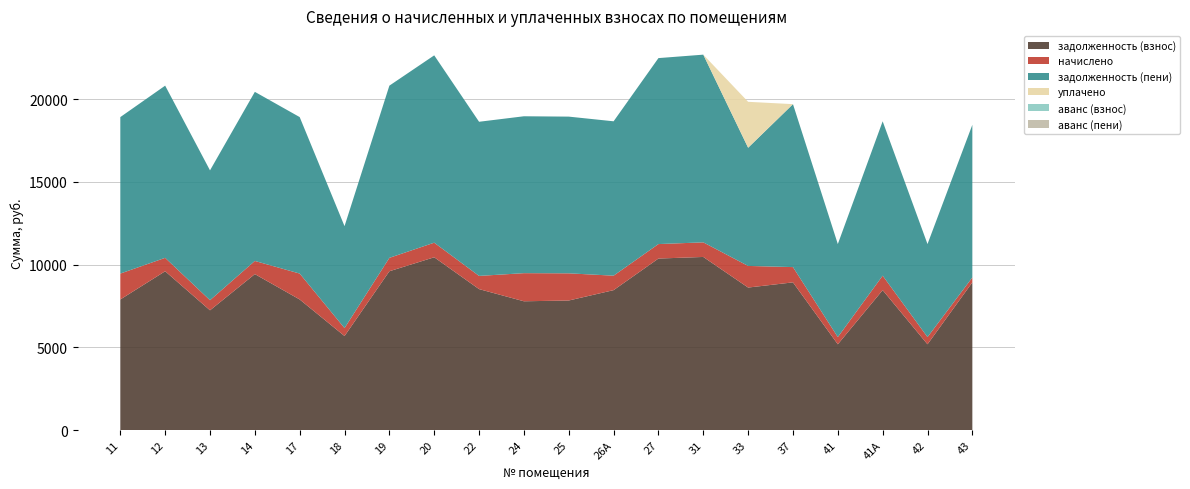

Reading left to right, extract all data points from this chart.

задолженность (взнос): 11=7893.8	12=9600.0	13=7238.4	14=9427.2	17=7893.8	18=5683.2	19=9600.0	20=10444.8	22=8520.3	24=7784.1	25=7831.1	26А=8457.6	27=10368.0	31=10464.0	33=8614.2	37=8927.5	41=5184.0	41А=8457.6	42=5184.0	43=8927.5
начислено: 11=1566.0	12=810.0	13=610.7	14=795.4	17=1566.0	18=479.5	19=810.0	20=881.3	22=798.0	24=1700.4	25=1642.8	26А=874.8	27=874.8	31=882.9	33=1307.4	37=923.4	41=437.4	41А=874.8	42=437.4	43=298.8
задолженность (пени): 11=9459.8	12=10410.0	13=7849.1	14=10222.6	17=9459.8	18=6162.7	19=10410.0	20=11326.1	22=9318.3	24=9484.5	25=9473.9	26А=9332.4	27=11242.8	31=11346.9	33=7144.5	37=9850.9	41=5621.4	41А=9332.4	42=5621.4	43=9226.3
уплачено: 11=0.0	12=0.0	13=0.0	14=0.0	17=0.0	18=0.0	19=0.0	20=0.0	22=0.0	24=0.0	25=0.0	26А=0.0	27=0.0	31=0.0	33=2777.1	37=0.0	41=0.0	41А=0.0	42=0.0	43=0.0
аванс (взнос): 11=0.0	12=0.0	13=0.0	14=0.0	17=0.0	18=0.0	19=0.0	20=0.0	22=0.0	24=0.0	25=0.0	26А=0.0	27=0.0	31=0.0	33=0.0	37=0.0	41=0.0	41А=0.0	42=0.0	43=0.0
аванс (пени): 11=0.0	12=0.0	13=0.0	14=0.0	17=0.0	18=0.0	19=0.0	20=0.0	22=0.0	24=0.0	25=0.0	26А=0.0	27=0.0	31=0.0	33=0.0	37=0.0	41=0.0	41А=0.0	42=0.0	43=0.0